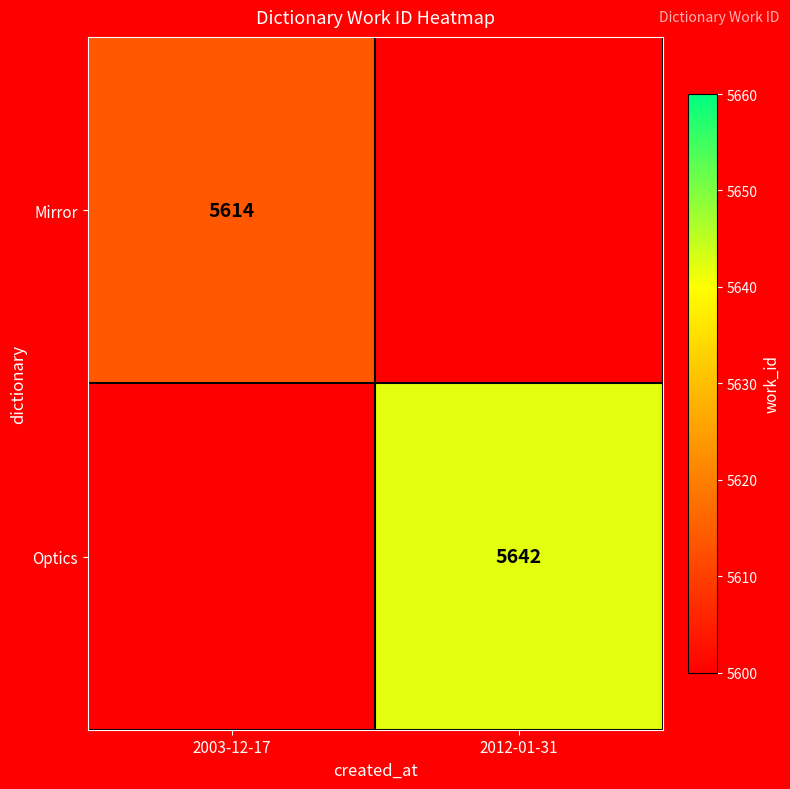

The value of Optics at 2012-01-31 is 5642. True or false?

True